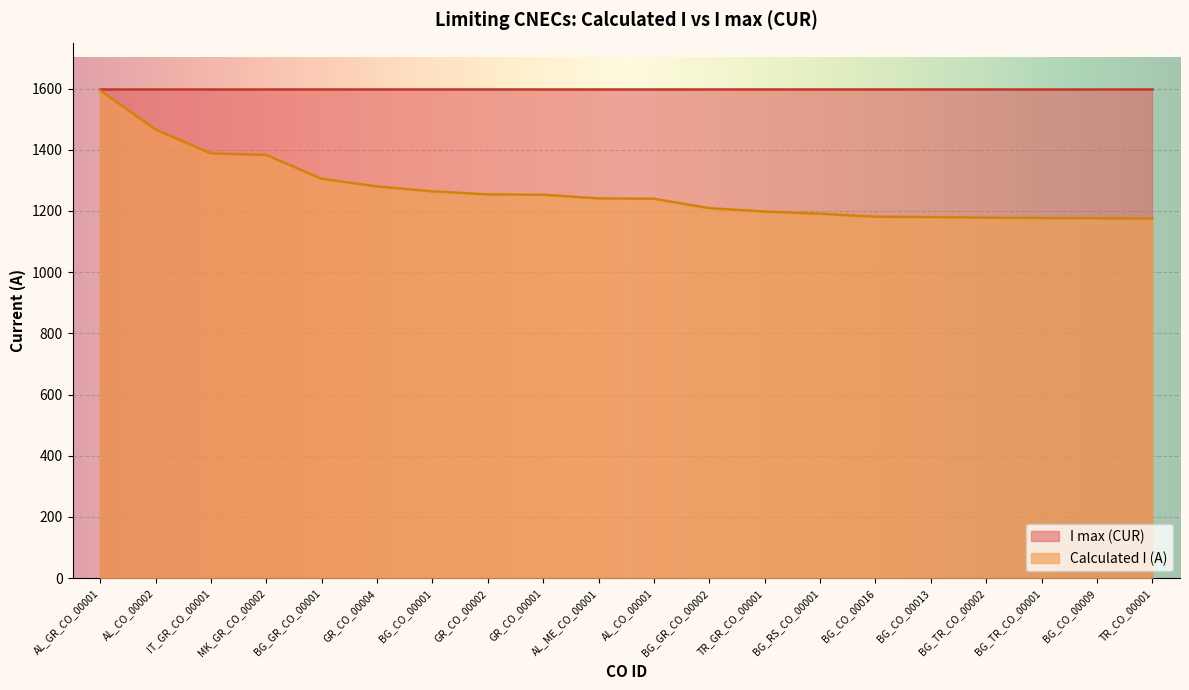

The value at GR_CO_00001 is 2138. True or false?

False